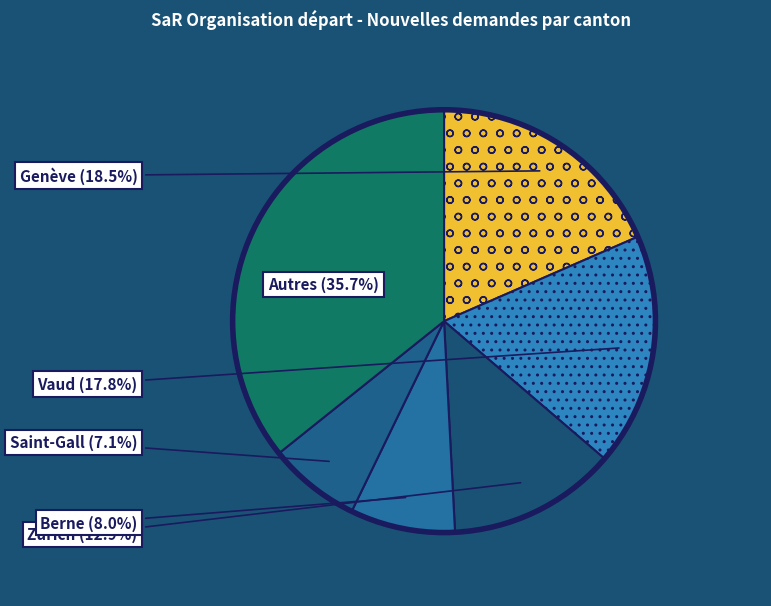

Is there a majority slice in this chart?

No